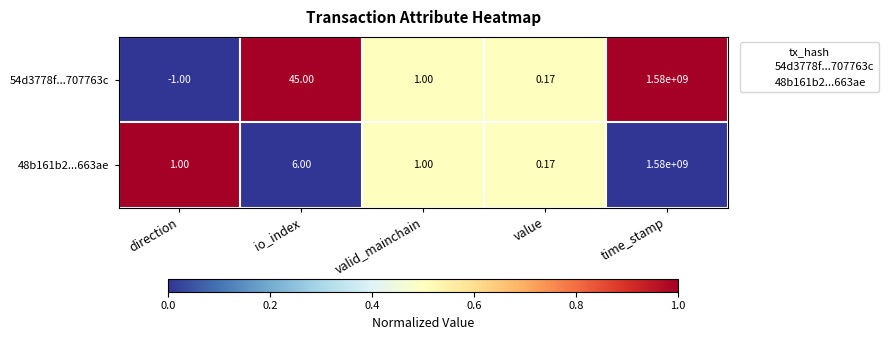

Count the number of categories in the chart.

5